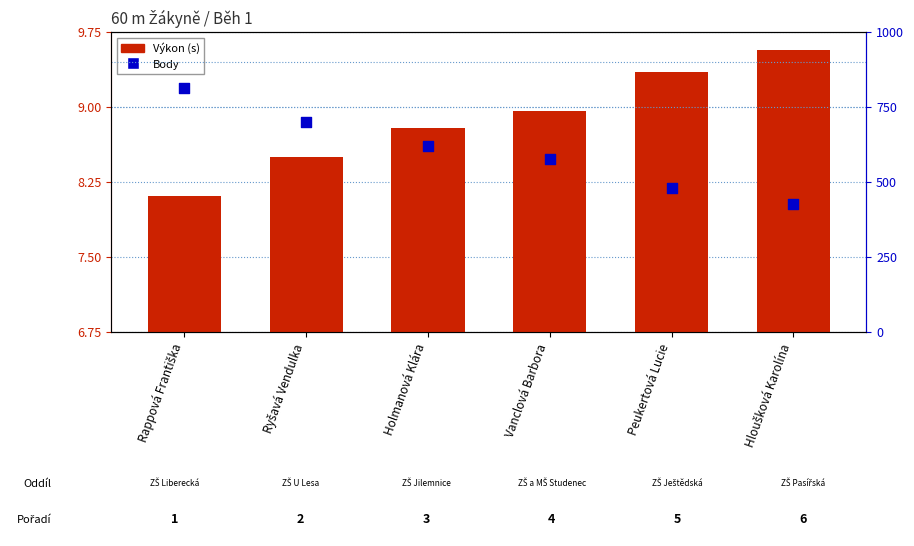

Which series reaches the maximum Y coordinate?

Body